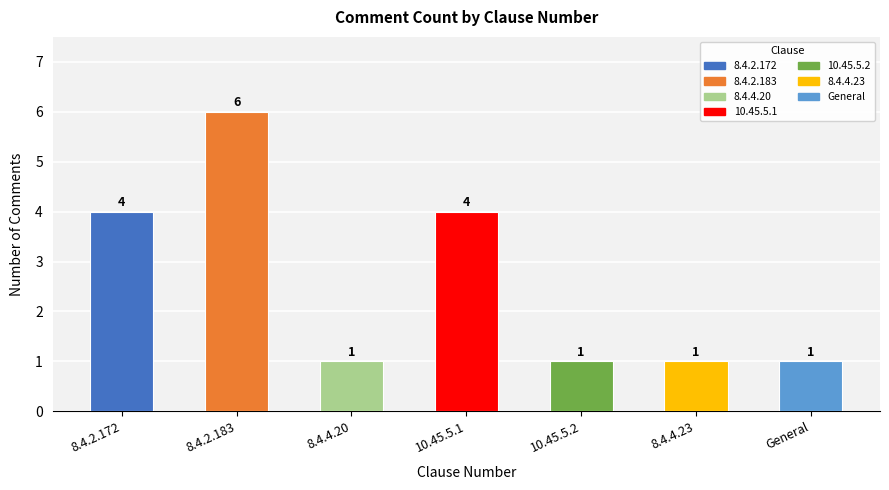

What value does the data have at 8.4.2.172?

4